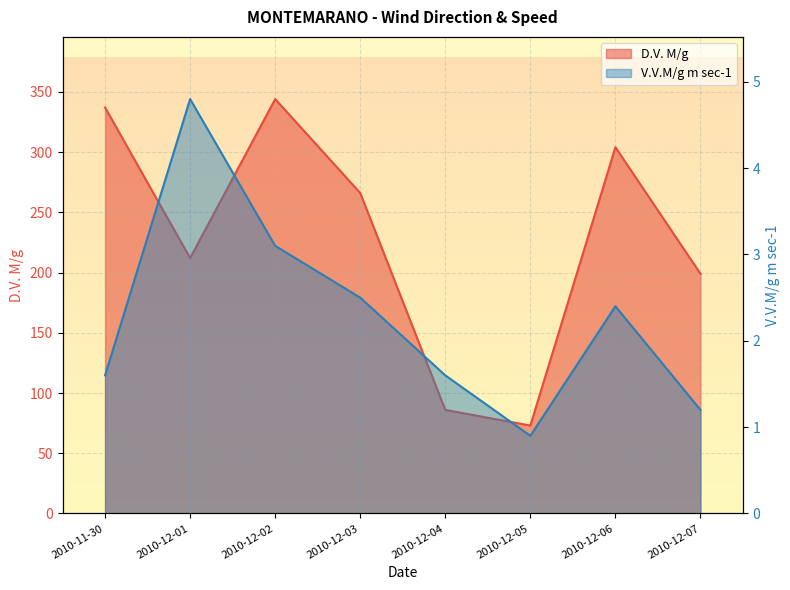

What position from the right is 2010-12-03?

5